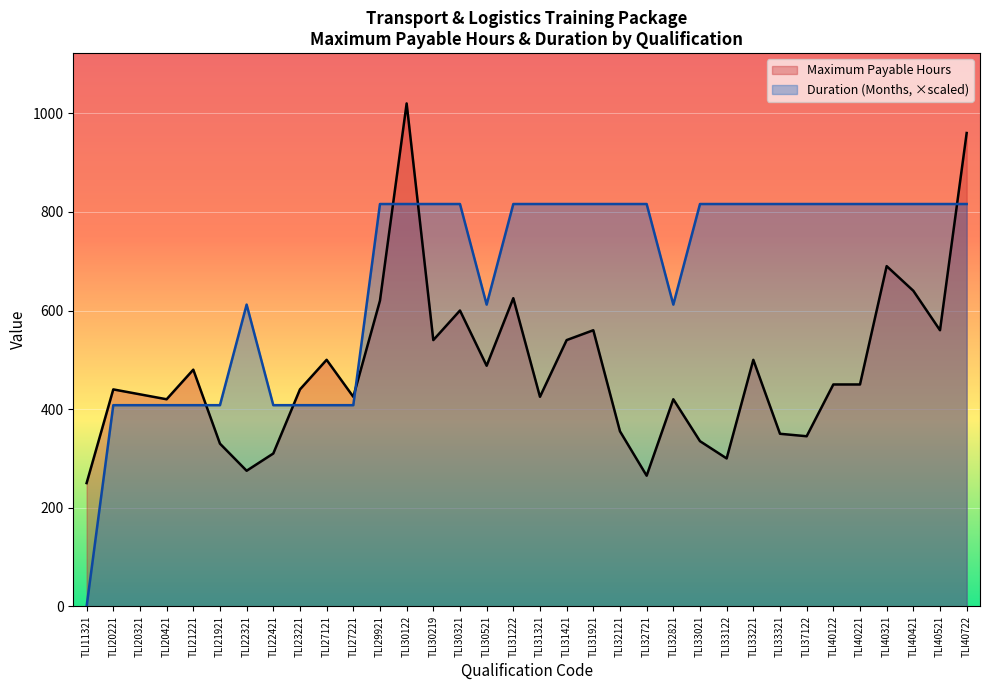

What is the average value of the Duration (Months) series?

666